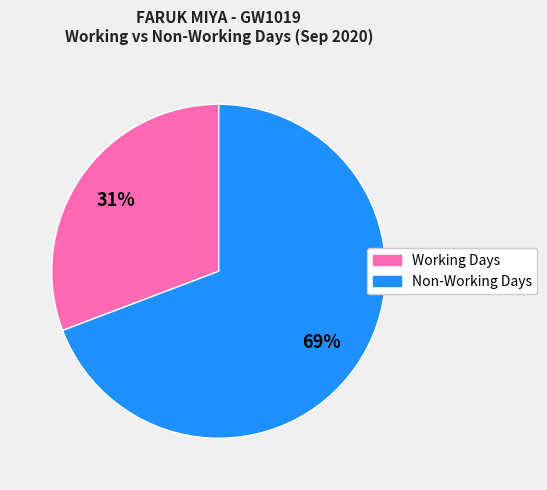

To the nearest percent, what portion does Working Days represent?

31%